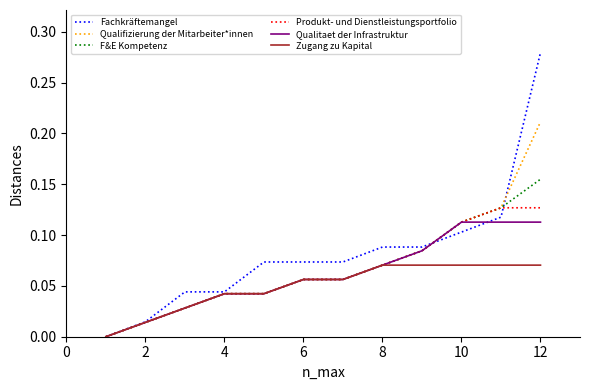

Which series has the largest total across all categories?

Fachkräftemangel